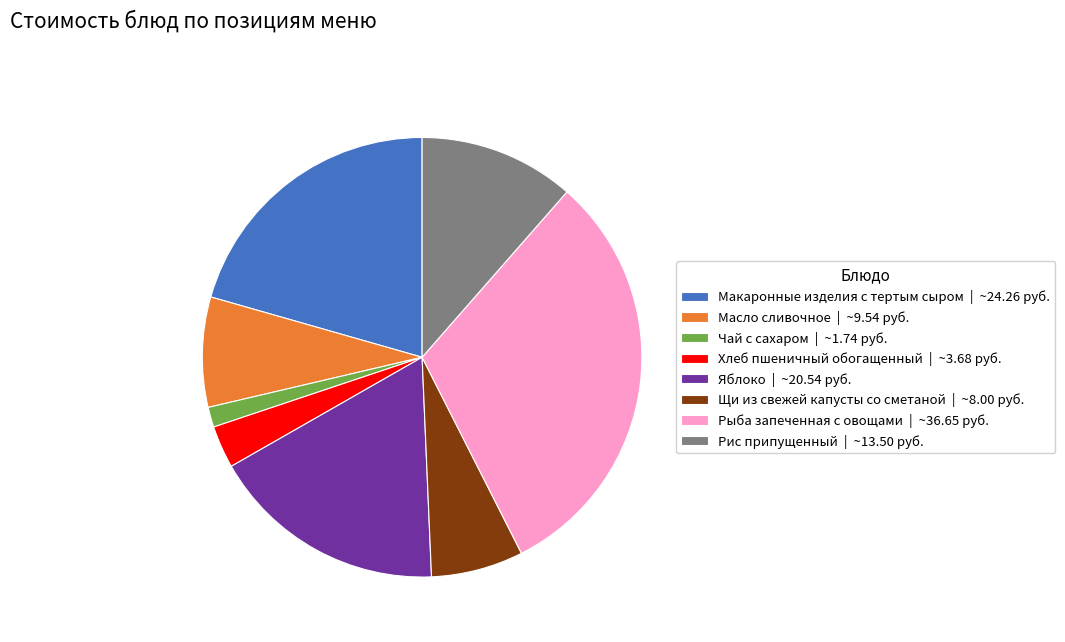

Does Макаронные изделия с тертым сыром | ~24.26 руб. represent more than half of the total?

No